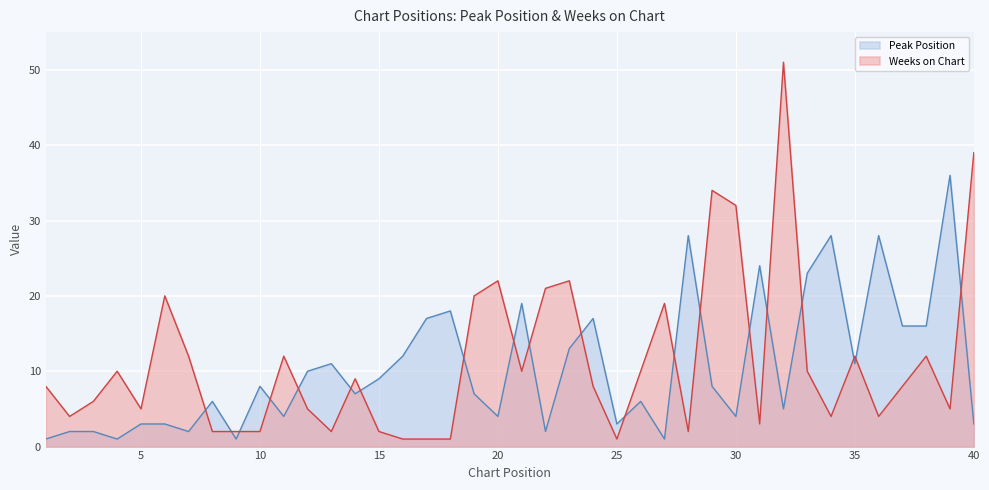

Where is the first local maximum for Weeks on Chart?

4